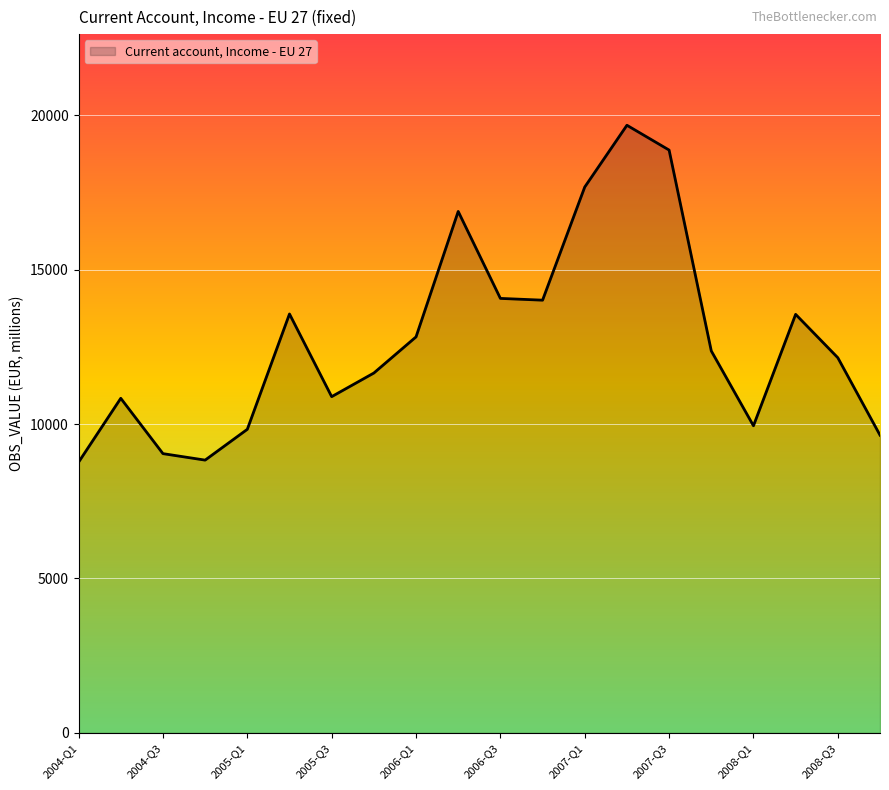

What is the difference between the maximum and minimum values?

10909.5